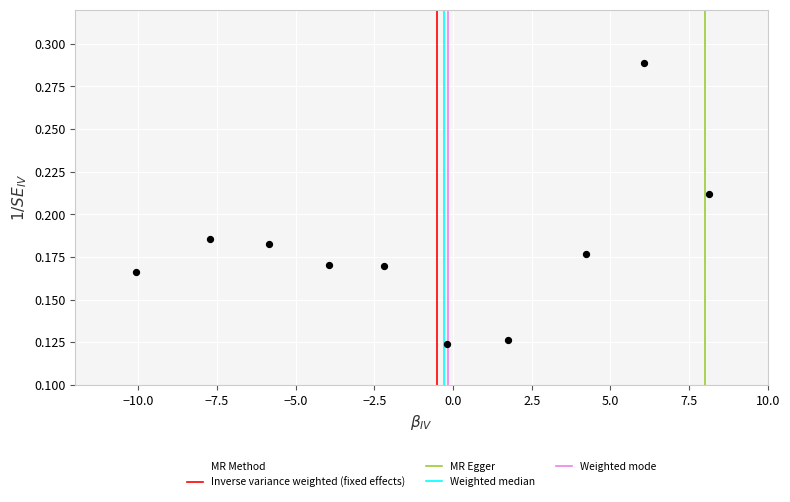

What is the range of X values (max minus min)?

18.2